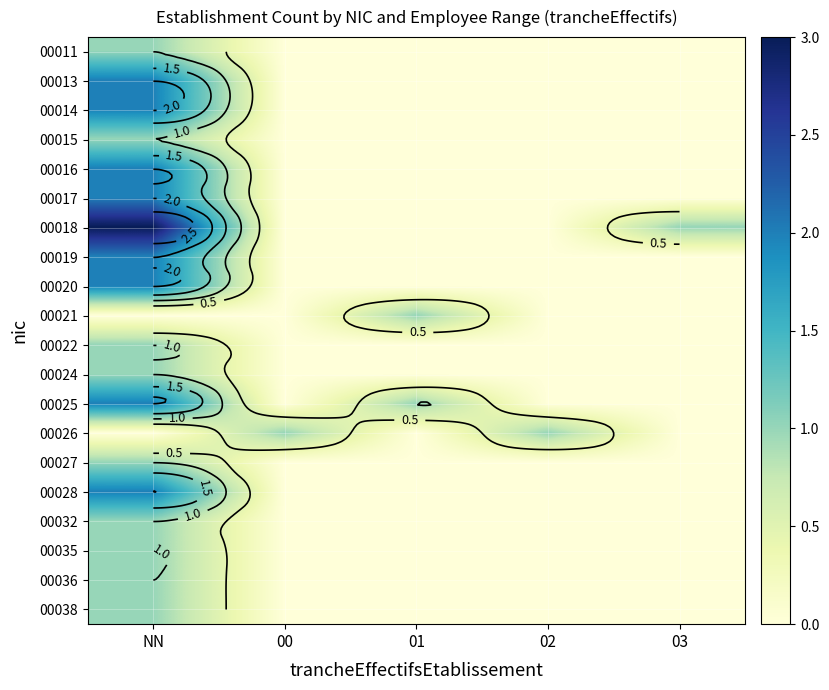

How many values in 00038 are above zero?

1